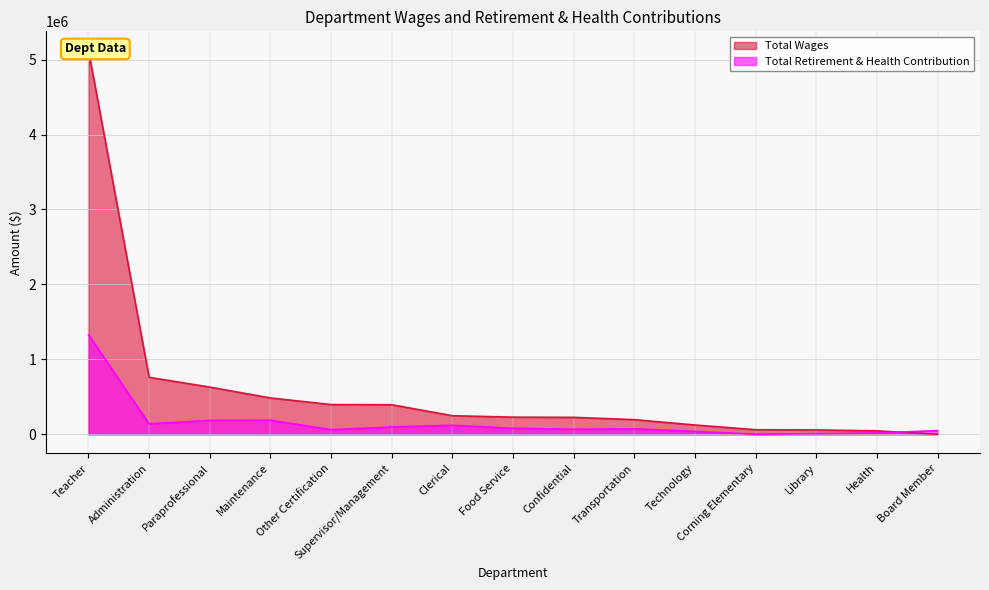

How many series are shown in this chart?

2